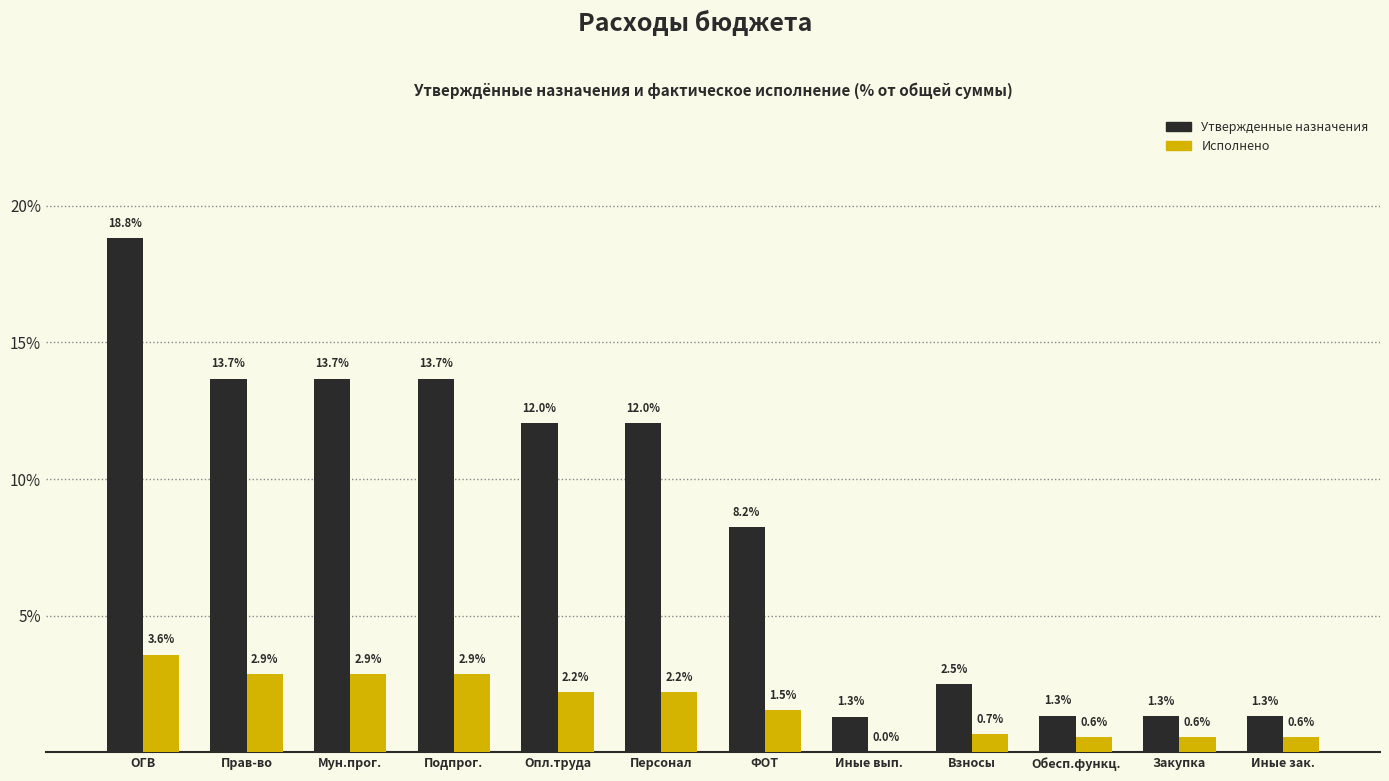

How many groups of bars are there?

12